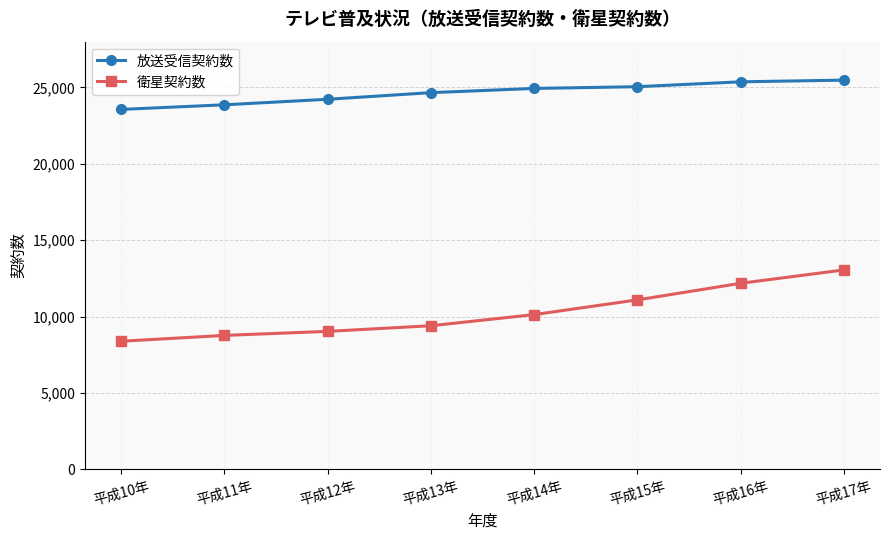

Rank the series by their average value, from lowest to highest.

衛星契約数, 放送受信契約数